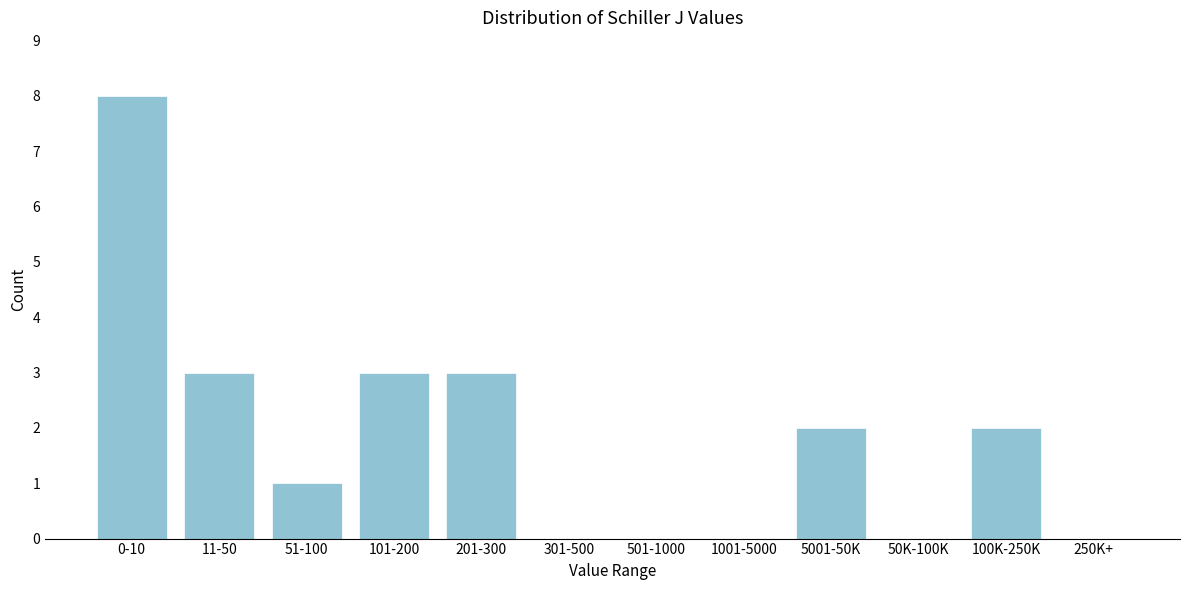

Reading left to right, list all the values displayed in this chart.

0-10=8	11-50=3	51-100=1	101-200=3	201-300=3	301-500=0	501-1000=0	1001-5000=0	5001-50K=2	50K-100K=0	100K-250K=2	250K+=0